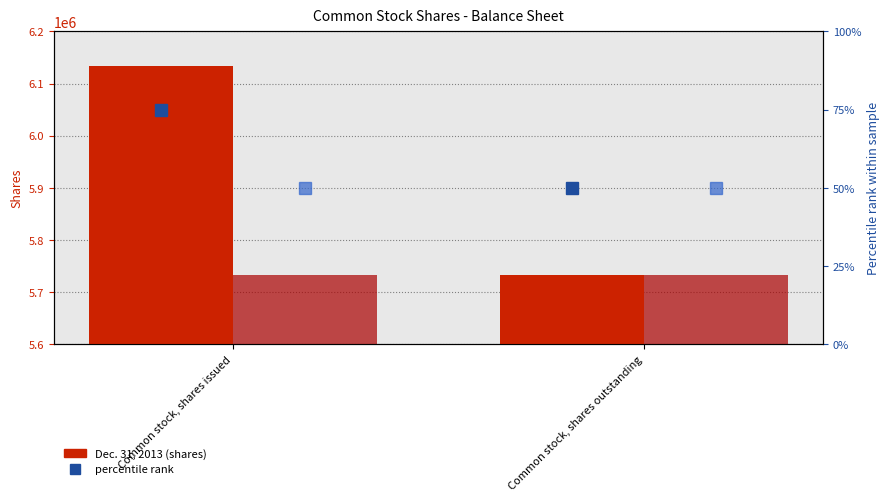

Where is Dec. 31, 2012 nearest to the value 5733399?

Common stock, shares issued